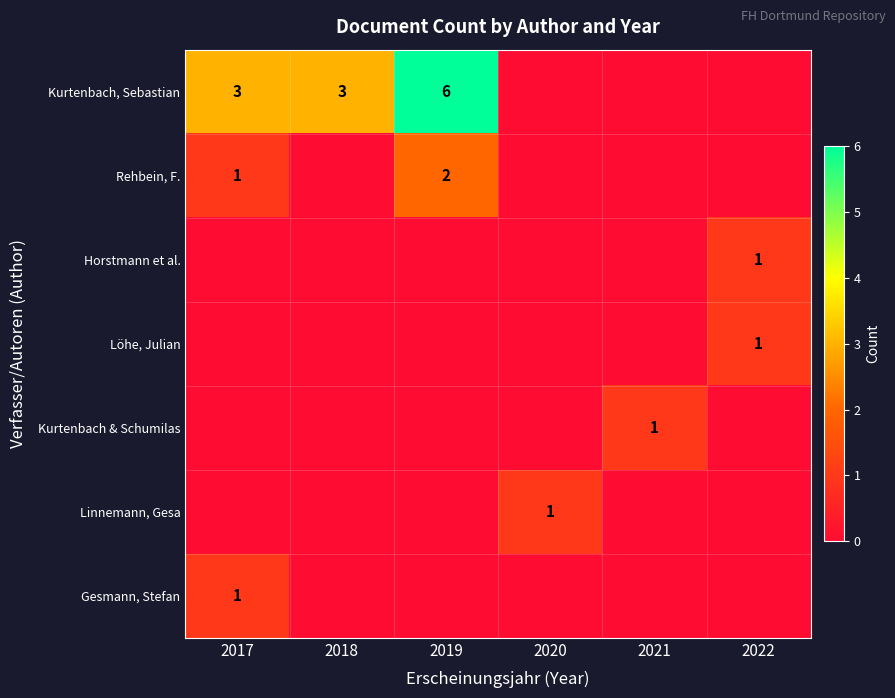

What is the maximum value shown in the chart?

6